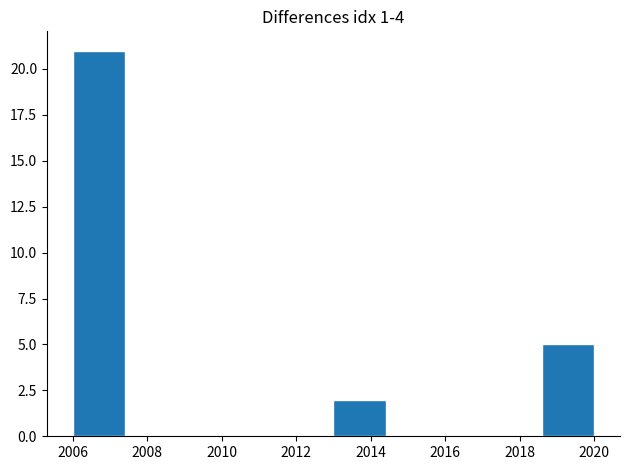

Reading left to right, transcribe this chart: for each bar, give the range it covers on the x-axis and its height. The values are not printed on the chart, so give them approximately, as read against the axis.

2006.0 to 2007.4: 21
2007.4 to 2008.8: 0
2008.8 to 2010.2: 0
2010.2 to 2011.6: 0
2011.6 to 2013.0: 0
2013.0 to 2014.4: 2
2014.4 to 2015.8: 0
2015.8 to 2017.2: 0
2017.2 to 2018.6: 0
2018.6 to 2020.0: 5